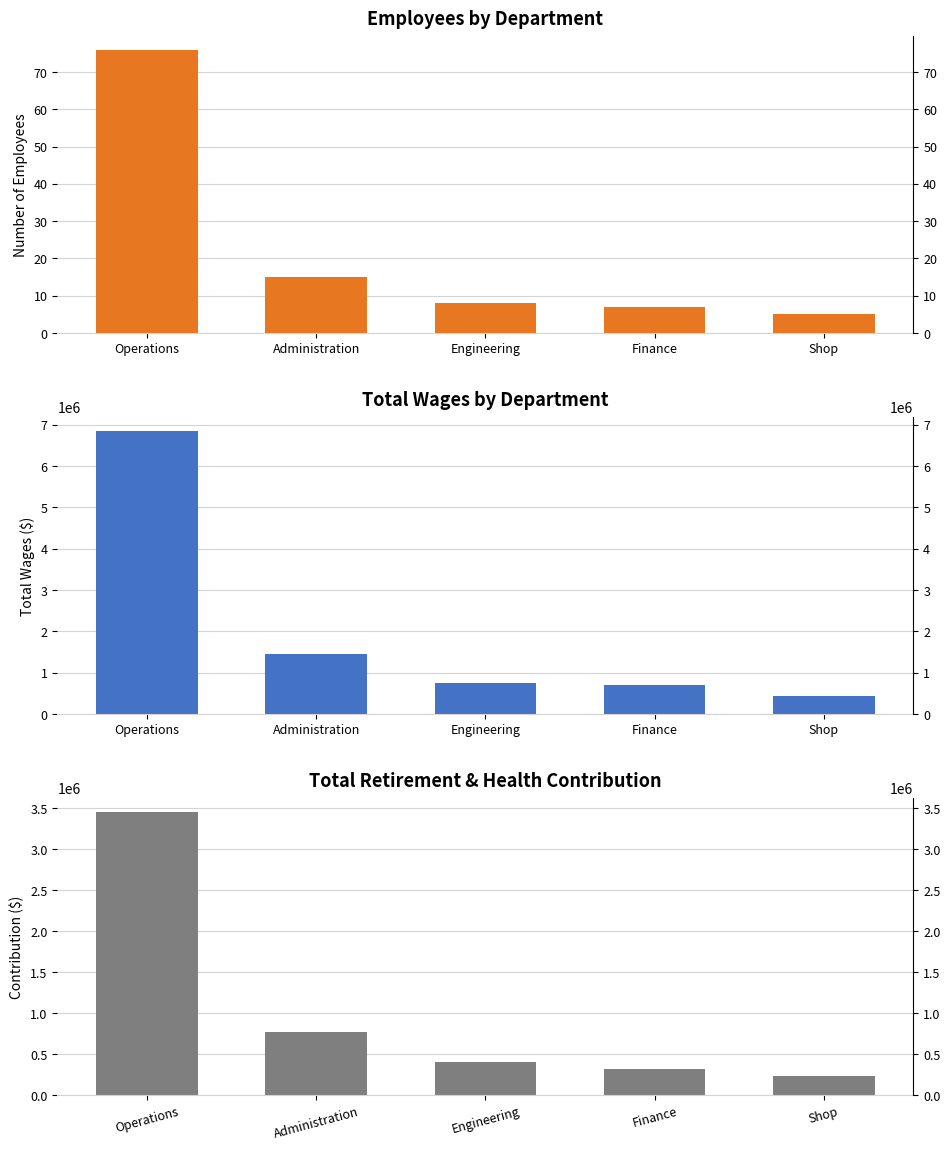

Is it true that Total Retirement & Health Contribution equals 2356718 at Operations?

False